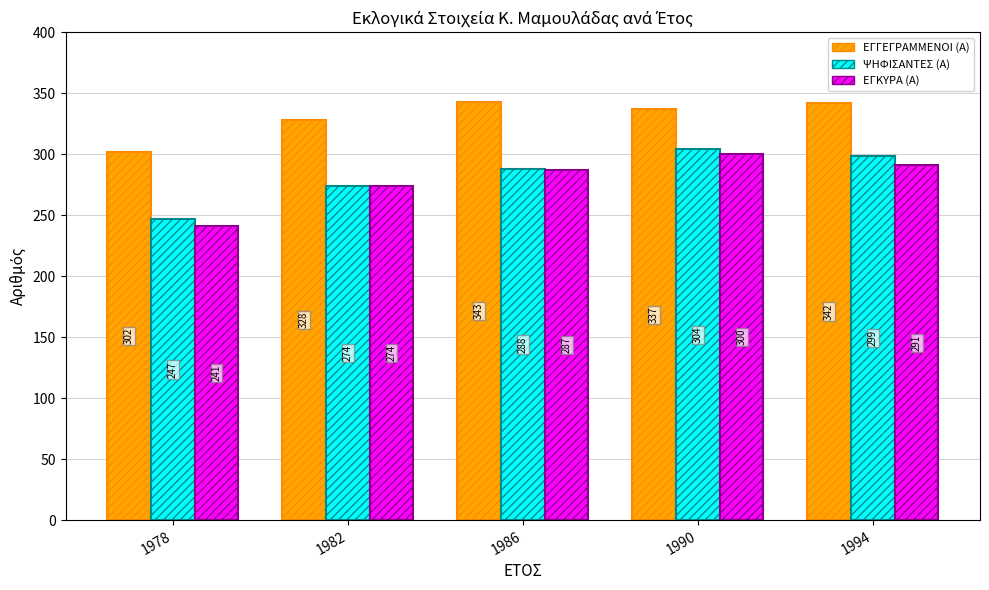

Which label corresponds to the largest value in the chart?

1986